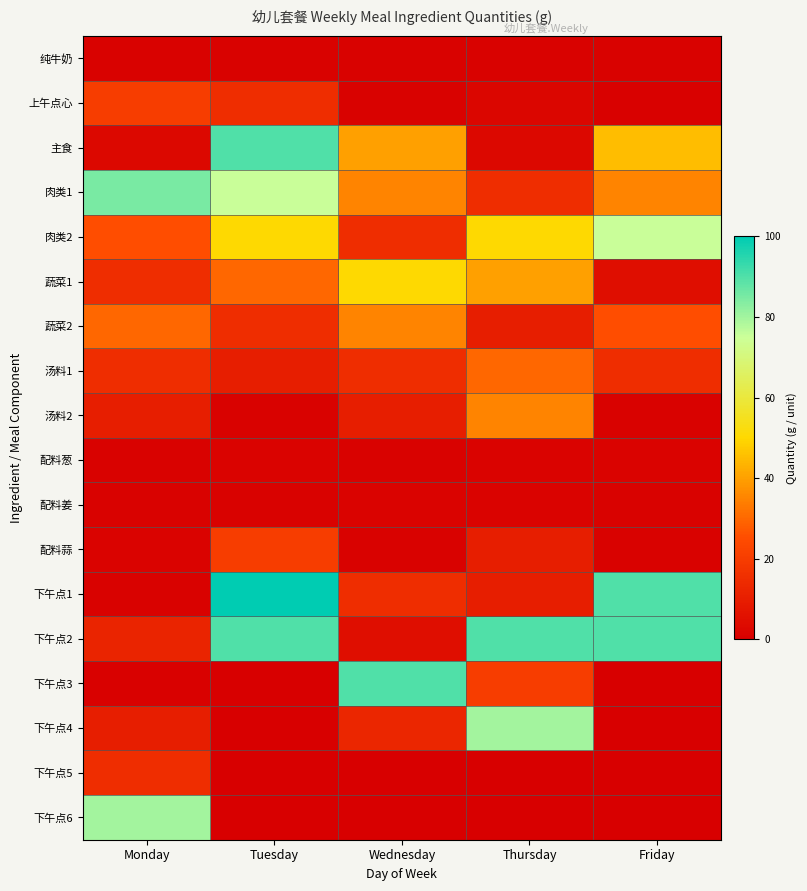

Rank the series by their maximum value, from highest to lowest.

下午点1, 主食, 下午点2, 下午点3, 肉类1, 下午点4, 下午点6, 肉类2, 蔬菜1, 蔬菜2, 汤料2, 汤料1, 上午点心, 配料蒜, 下午点5, 配料葱, 配料姜, 纯牛奶